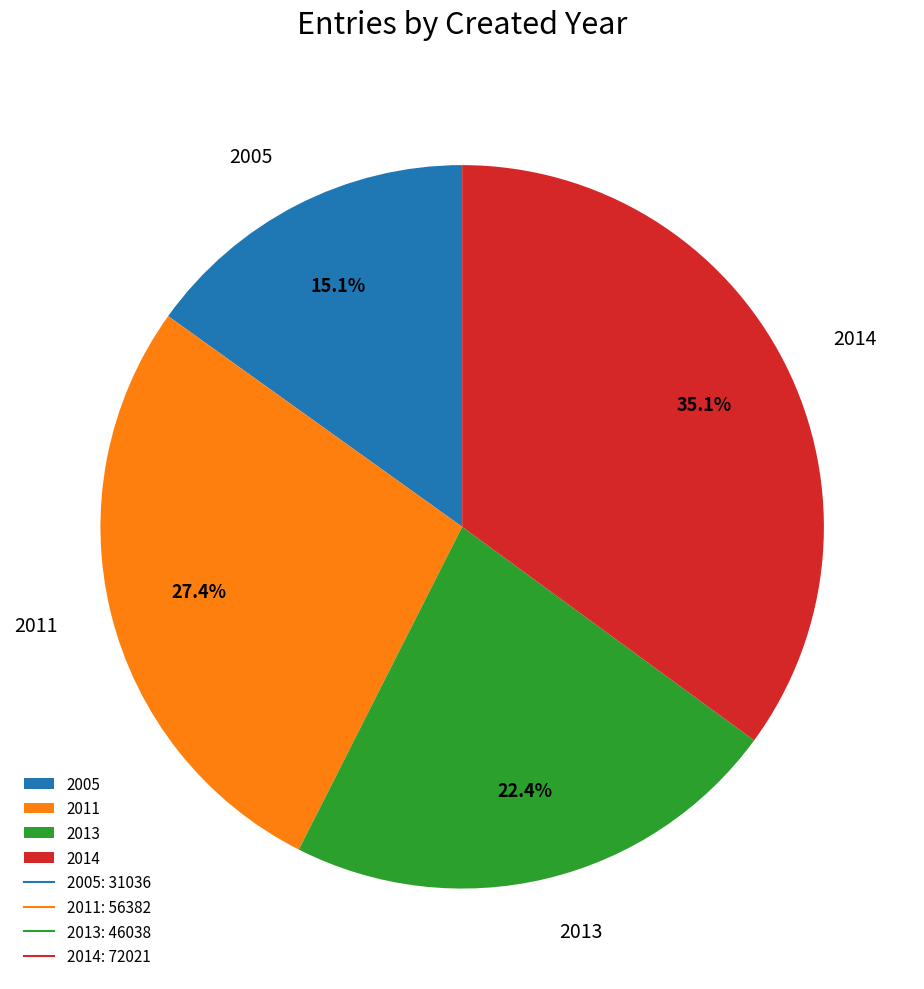

Between 2014 and 2013, which is larger?

2014